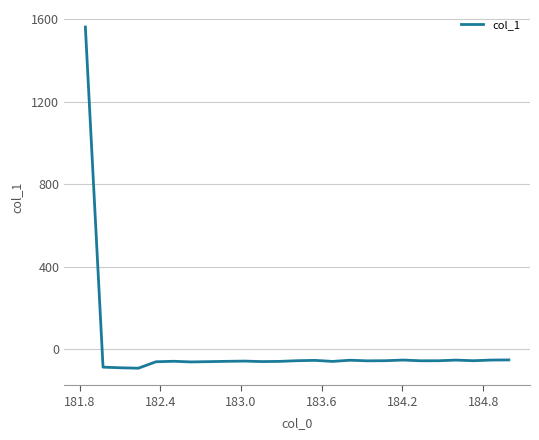

What is the minimum value shown in the chart?

-92.7